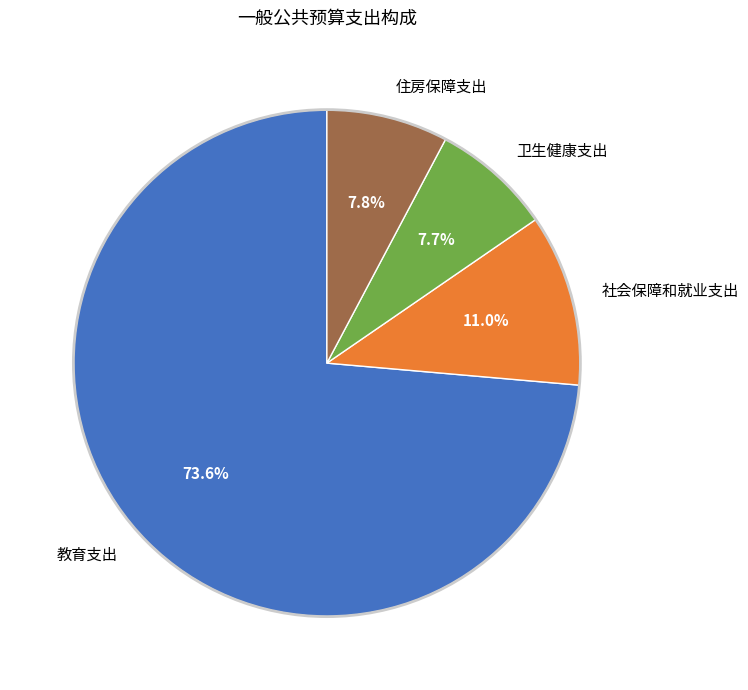

Which has a higher value, 社会保障和就业支出 or 卫生健康支出?

社会保障和就业支出